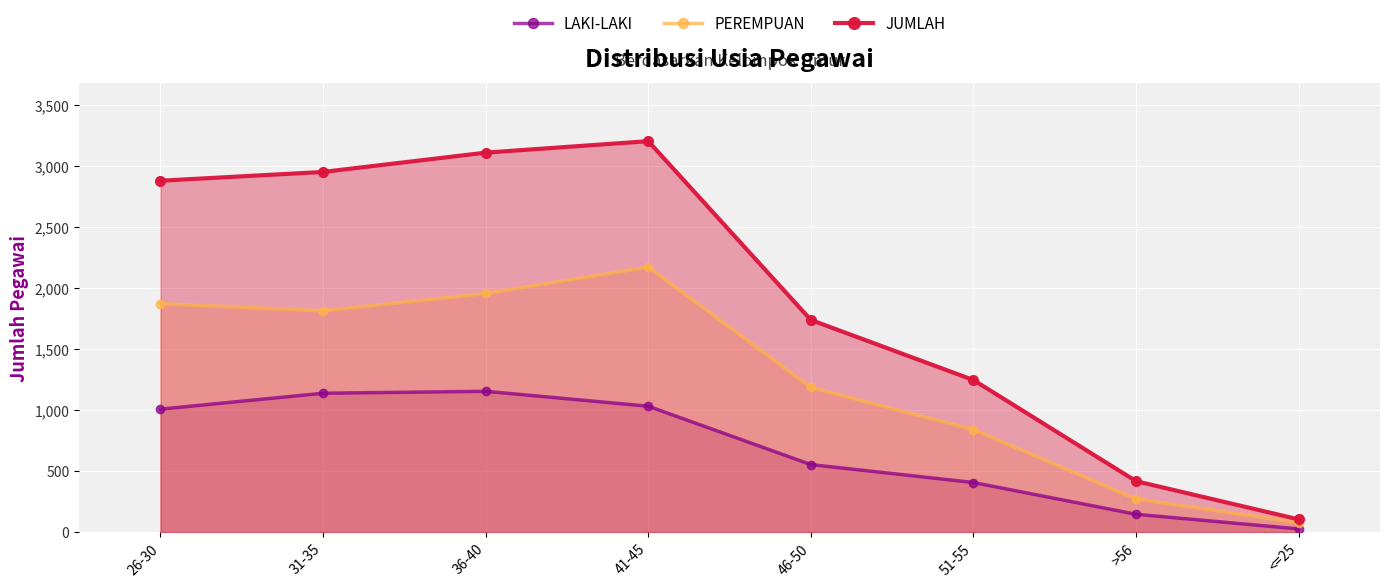

Reading left to right, list all the values displayed in this chart.

LAKI-LAKI: 26-30=1007	31-35=1137	36-40=1153	41-45=1031	46-50=553	51-55=406	>56=146	<=25=26
PEREMPUAN: 26-30=1870	31-35=1812	36-40=1954	41-45=2170	46-50=1184	51-55=839	>56=271	<=25=78
JUMLAH: 26-30=2877	31-35=2949	36-40=3107	41-45=3201	46-50=1737	51-55=1245	>56=417	<=25=104